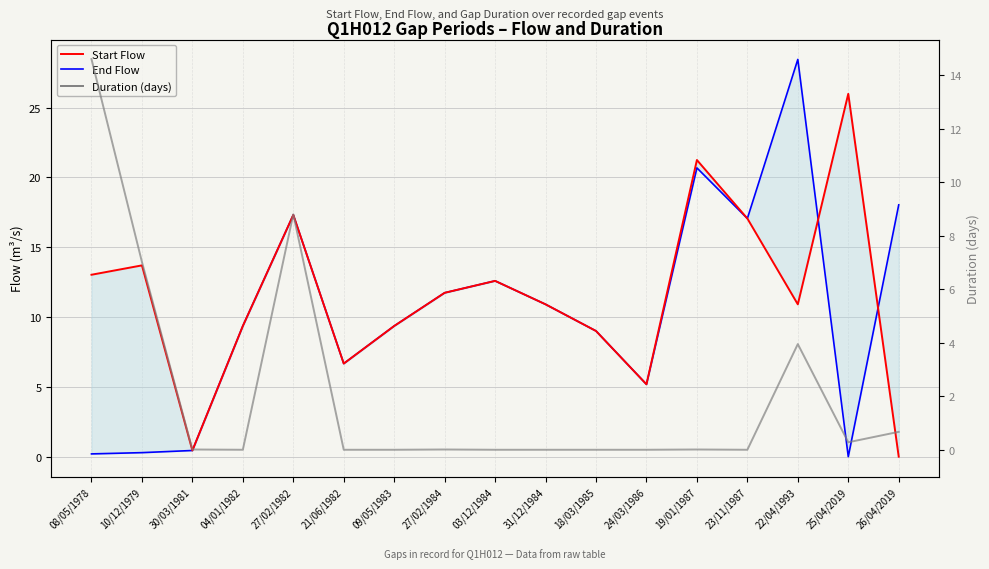

What is the maximum value shown in the chart?

28.5